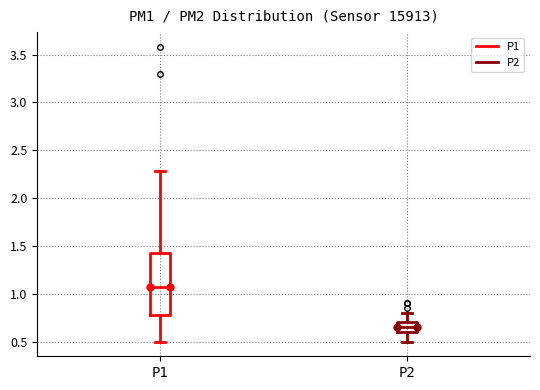

Reading left to right, read every box against the y-axis: the position of its median line, the range the box covers, and the ends of its whiskers. The values are not printed on the chart, so give them approximately, as read against the axis.

P1: median 1.05, box 0.80 to 1.45, whiskers 0.50 to 2.30
P2: median 0.65, box 0.60 to 0.70, whiskers 0.50 to 0.80